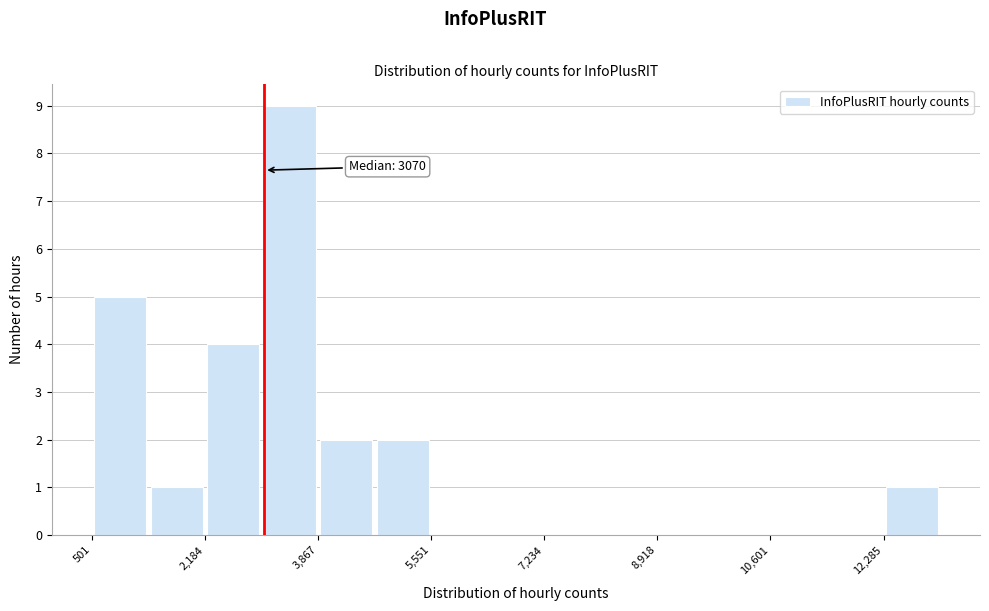

Which range on the x-axis has the tallest bar?

3000 to 3800